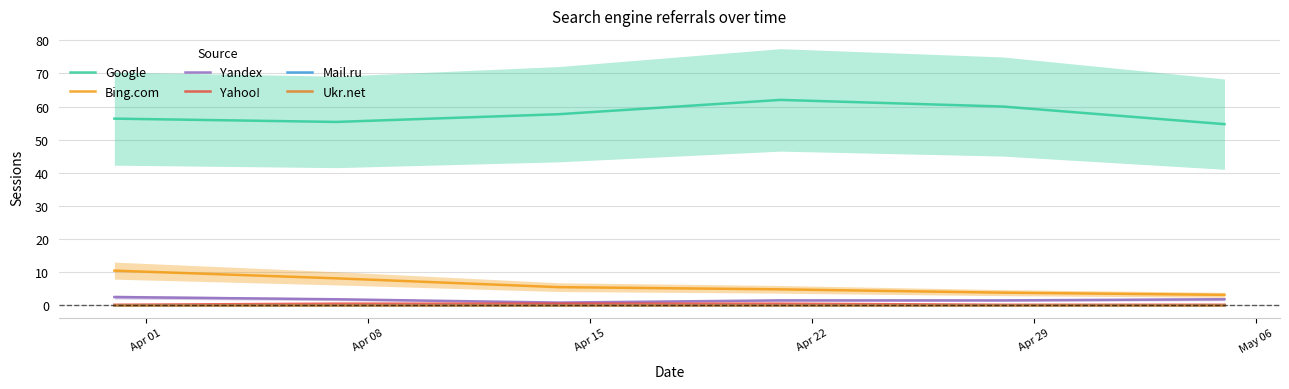

Rank the categories by Mail.ru value from lowest to highest.

Apr 01, Apr 08, Apr 15, Apr 22, Apr 29, May 06